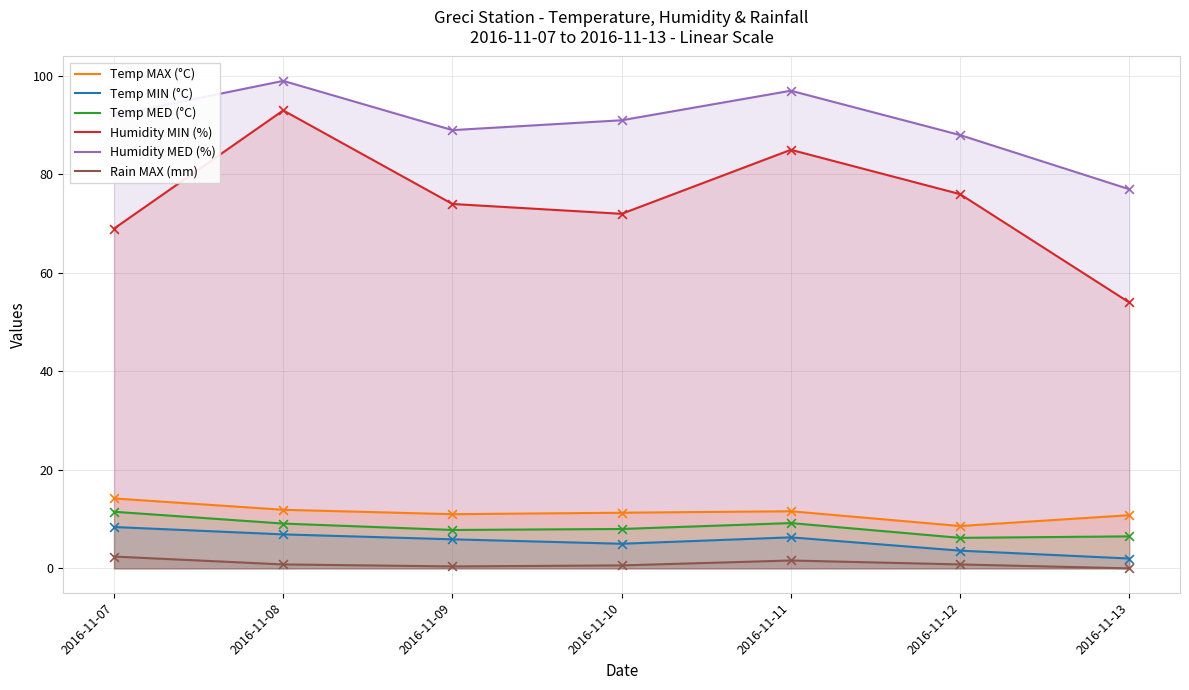

At how many categories does at least one series exceed 95?

2